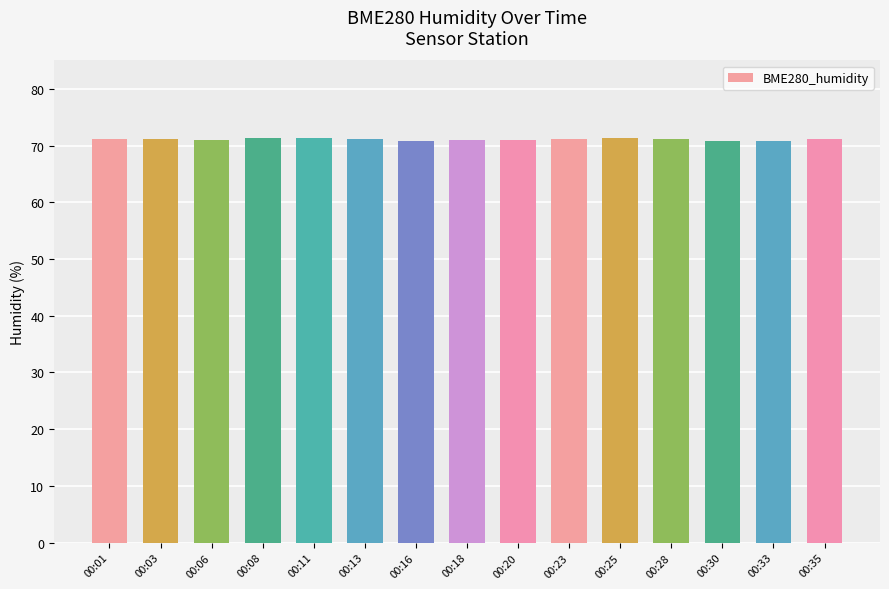

What is the ratio of the value at 00:18 to the value at 00:25?

1.0